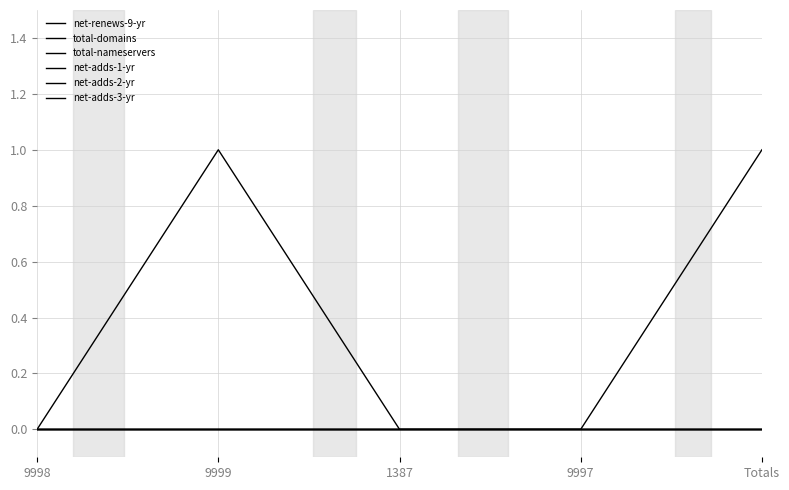

Does the chart display data point markers on the line(s)?

No